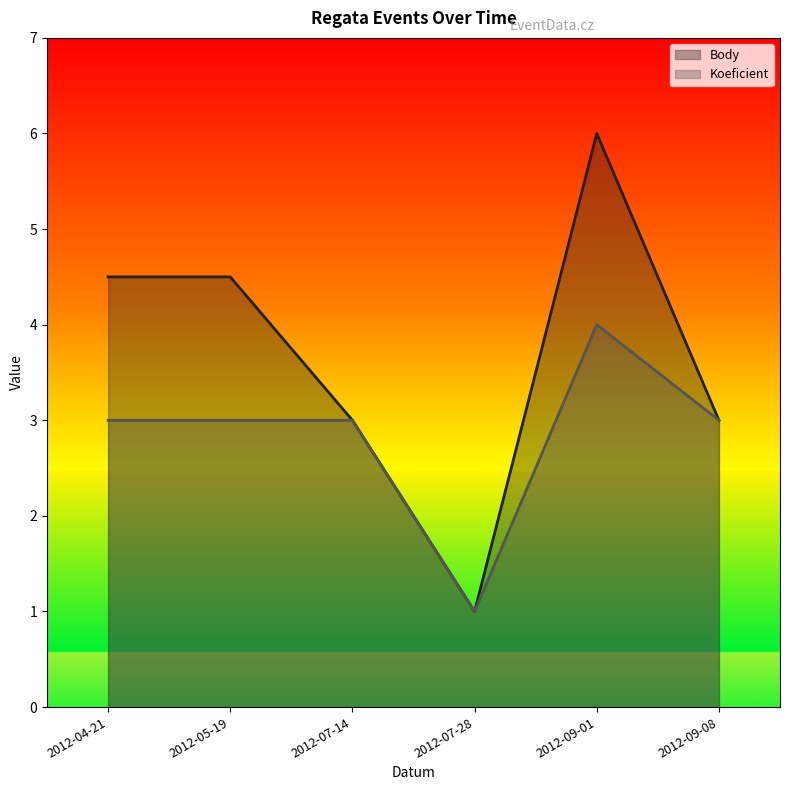

At which category does the chart reach its peak across all series?

2012-09-01